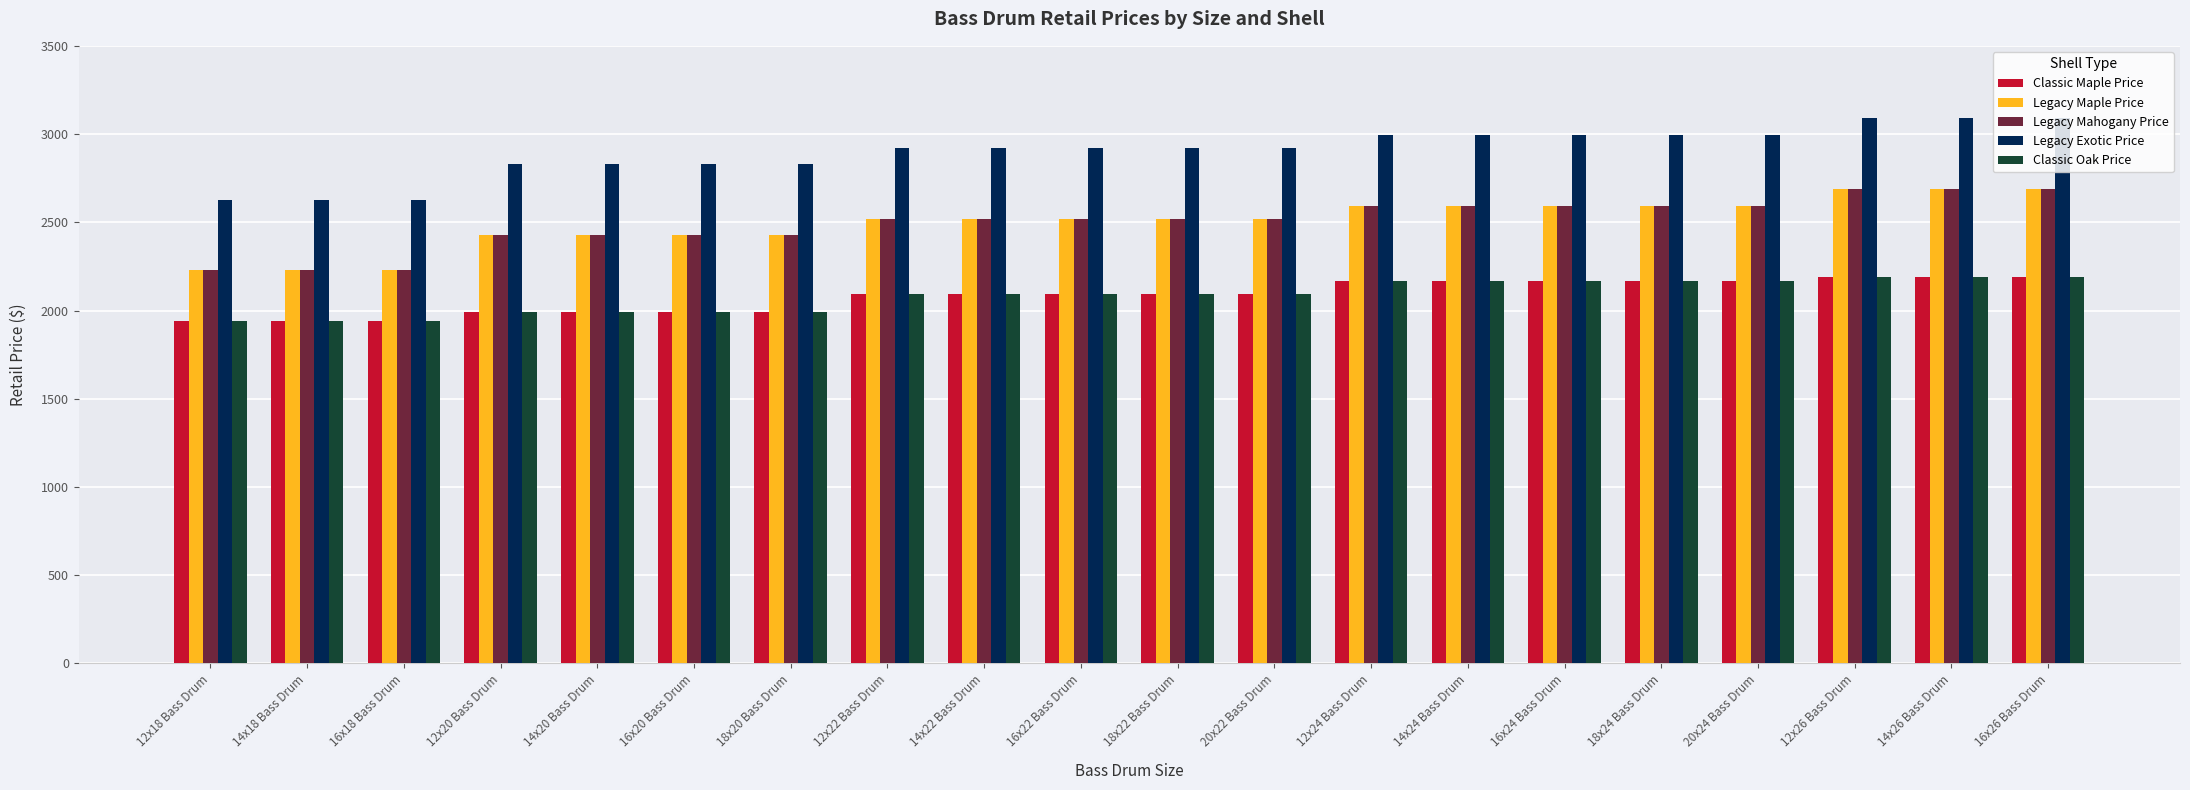

What is the lowest value of the Legacy Mahogany Price series?

2228